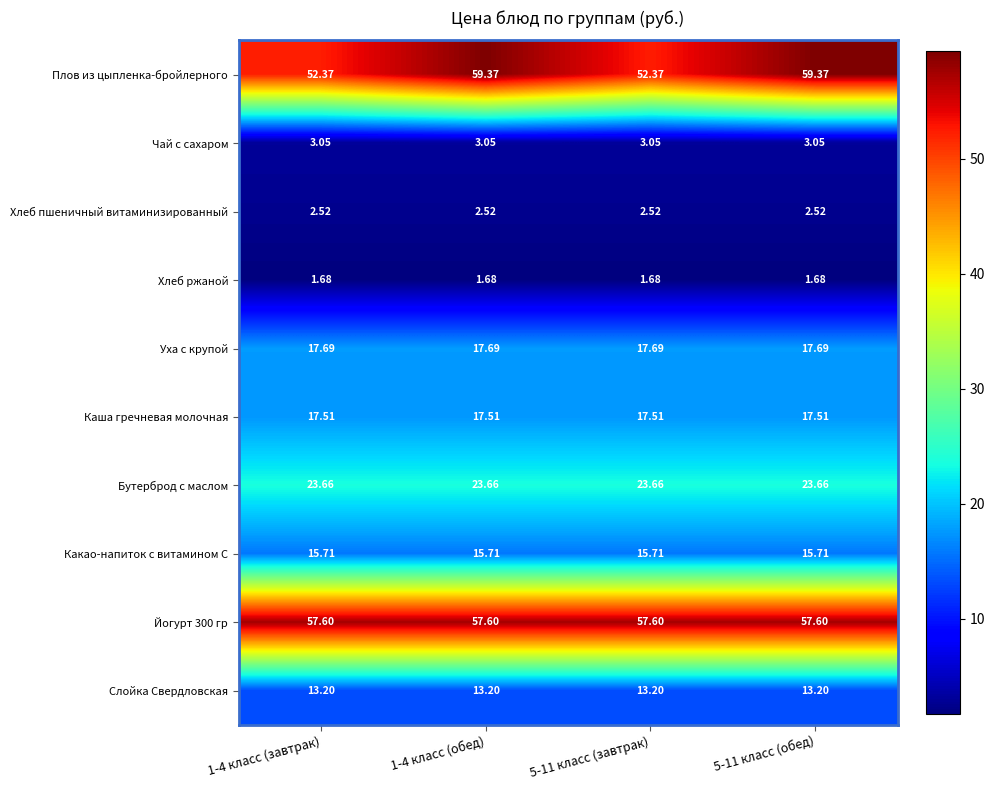

Which series changed the most between 1-4 класс (завтрак) and 1-4 класс (обед)?

Плов из цыпленка-бройлерного